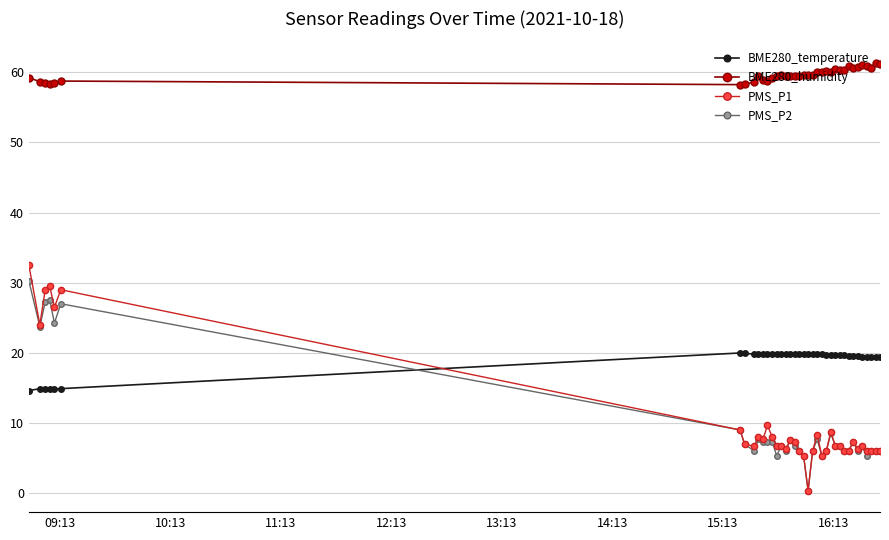

What is the difference between the second highest and minimum values in the BME280_temperature series?

5.3